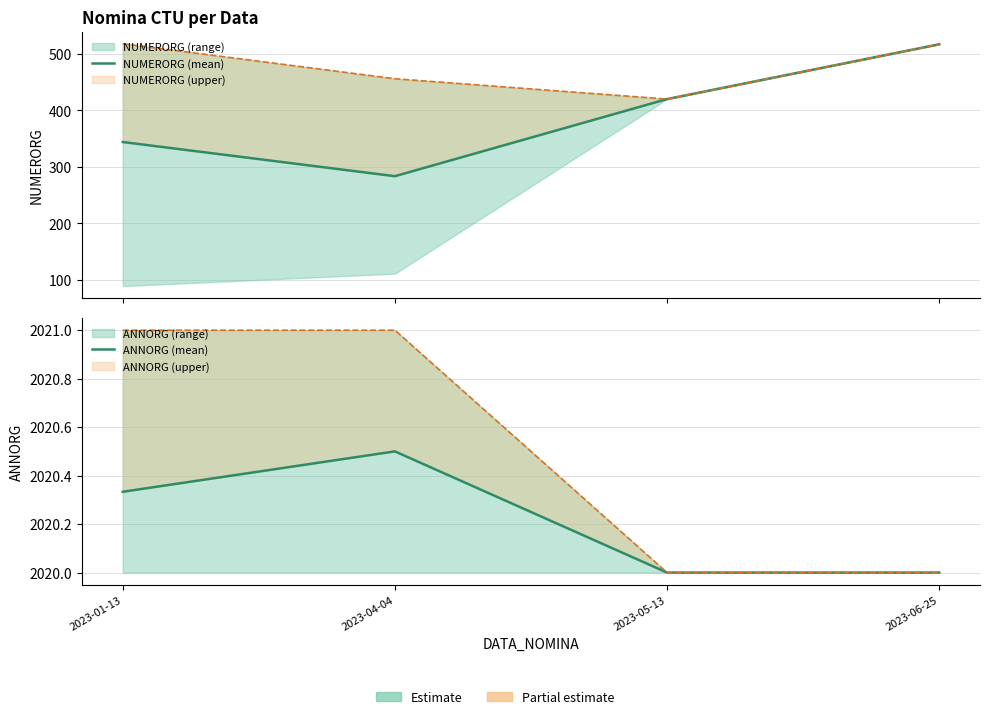

Reading right to left, extract all data points from this chart.

NUMERORG (mean): 2023-06-25=517.0	2023-05-13=420.0	2023-04-04=283.5	2023-01-13=344.0
ANNORG (mean): 2023-06-25=2020.0	2023-05-13=2020.0	2023-04-04=2020.5	2023-01-13=2020.3